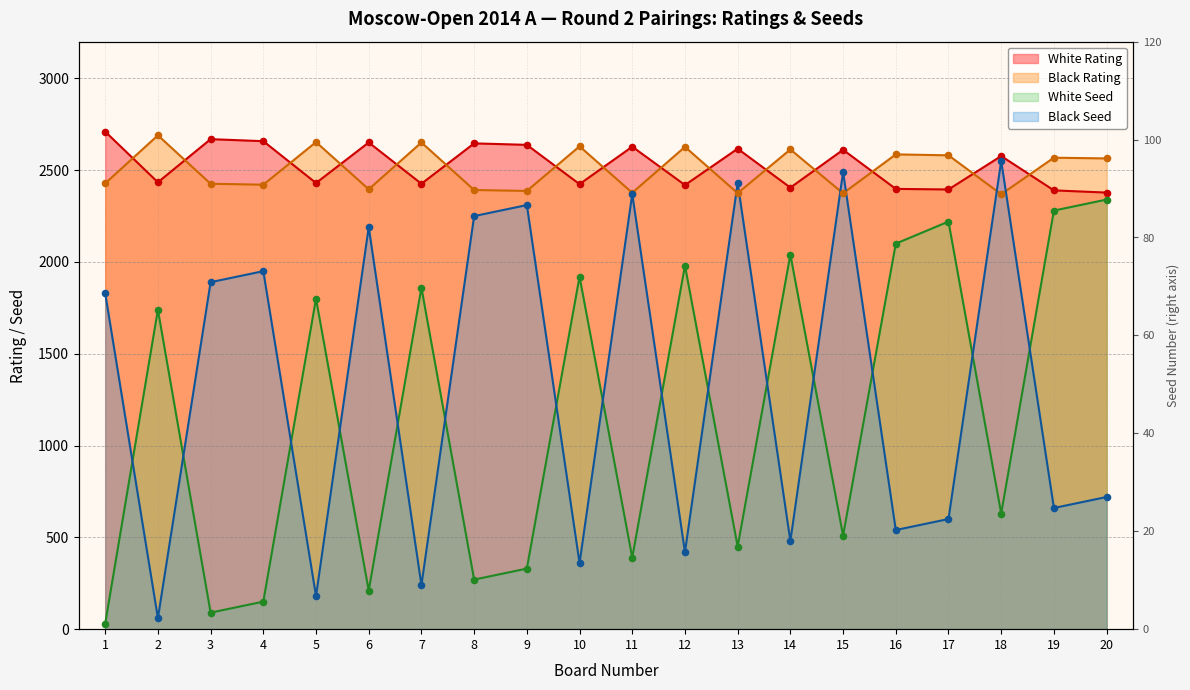

At which category is the sum across all series the highest?

18